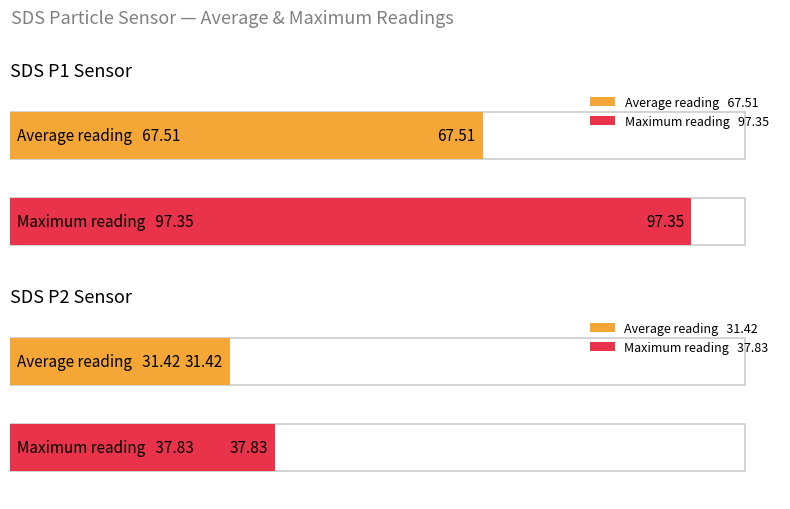

Is it true that SDS_P1 equals 100.5 at 18:26?

False